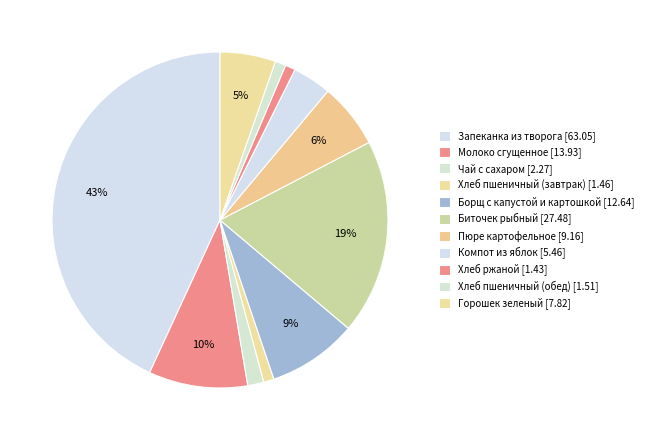

Is there any slice that represents more than half of the pie?

No